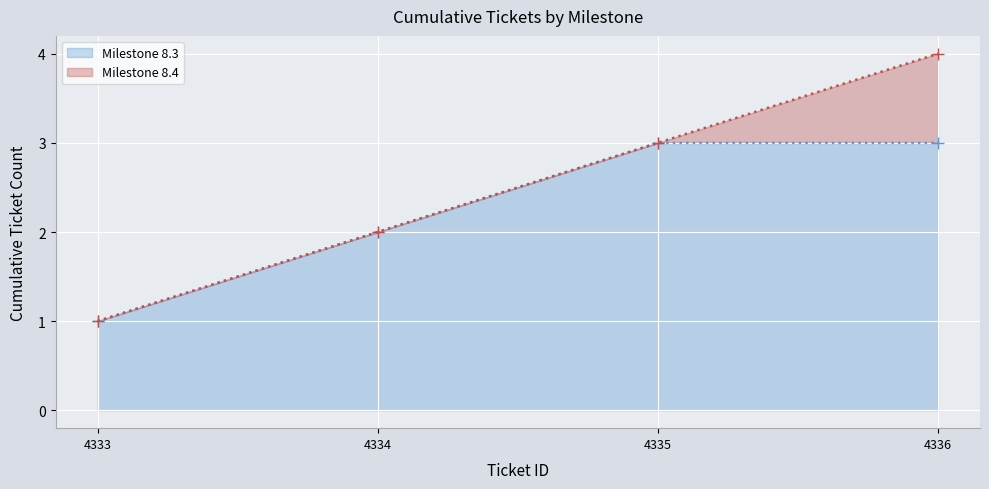

Reading right to left, transcribe all the data shown in this chart.

Milestone 8.3: 3	3	2	1
Milestone 8.4: 4	3	2	1